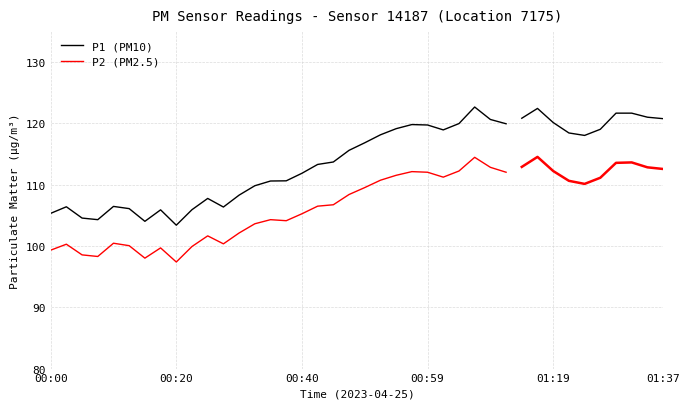

Which series changed the most between 00:59 and 29?

P1 (PM10)